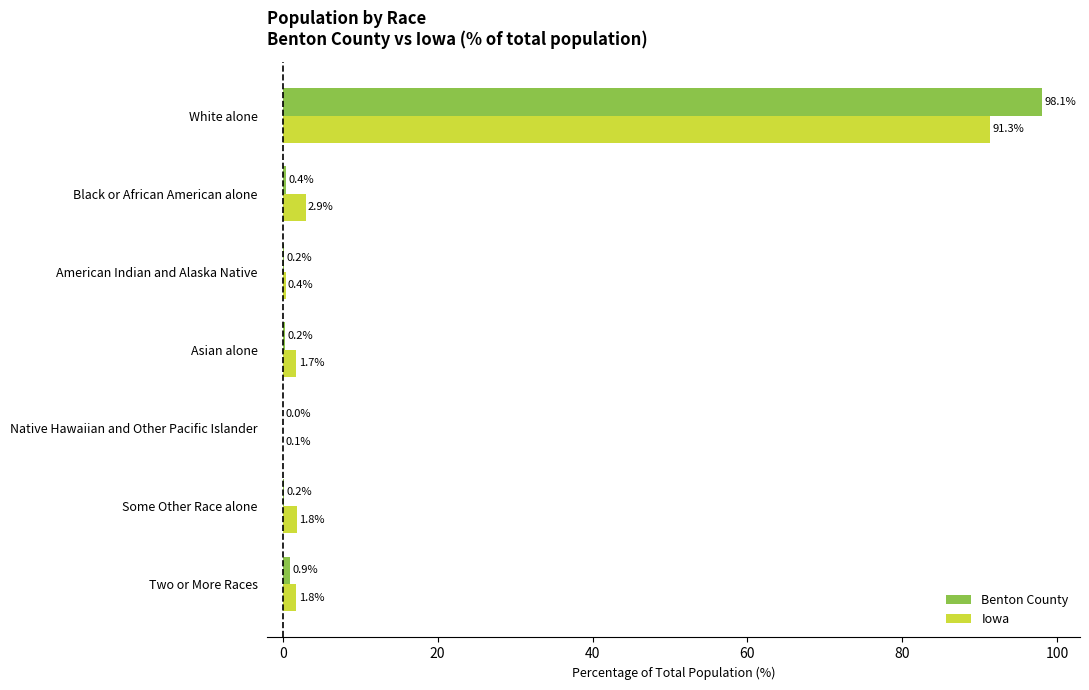

Is the value of Benton County at Black or African American alone greater than the value of Iowa at Some Other Race alone?

No